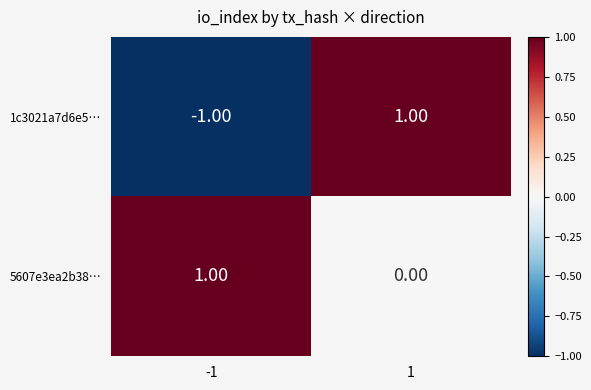

Is the value of 1c3021a7d6e5… at 1 greater than the value of 5607e3ea2b38… at 1?

Yes